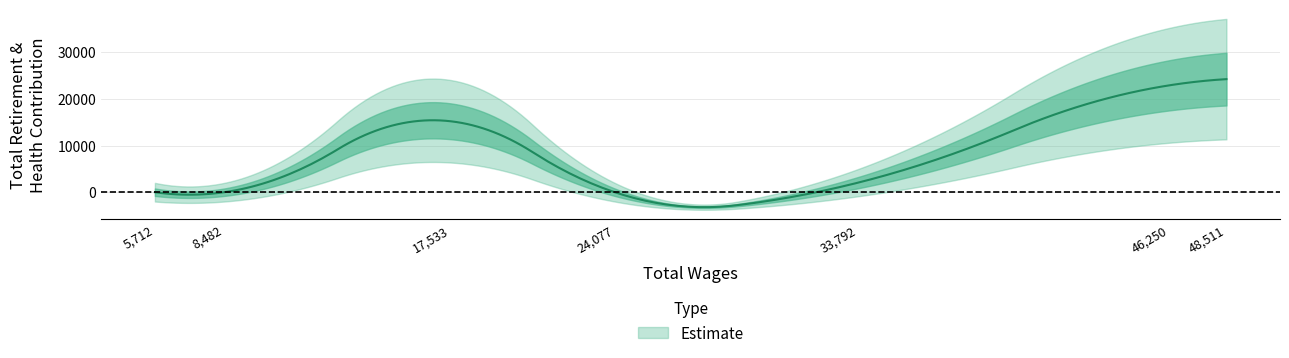

Rank the categories by value from lowest to highest.

24077.0, 8482.0, 5712.0, 33792.0, 17533.0, 46250.0, 48511.0